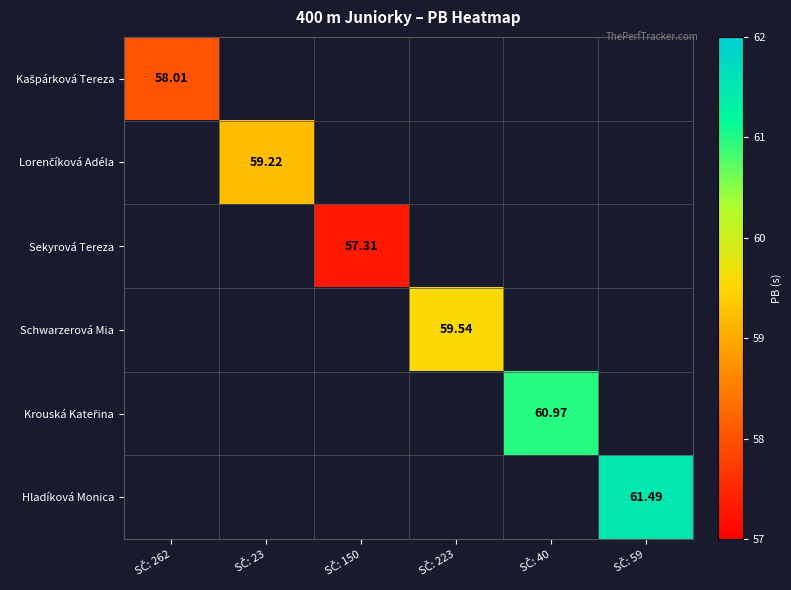

How many values in the Hladíková Monica series exceed 0?

1